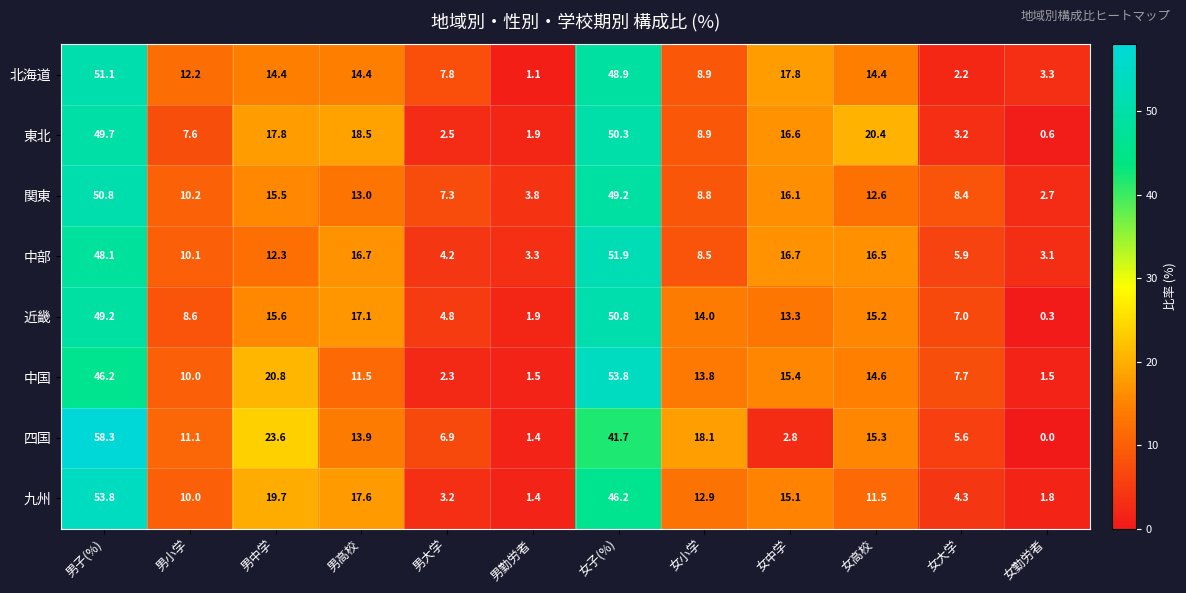

What is the difference between the maximum and minimum values in the 四国 series?

58.3